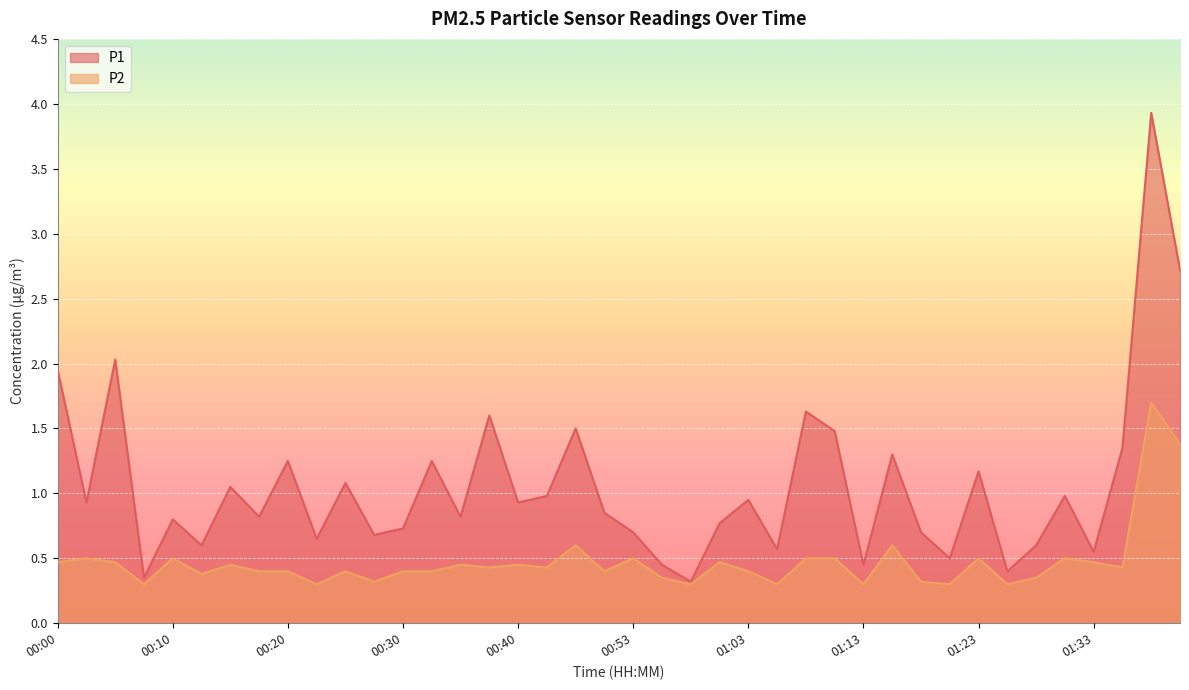

True or false: P1 and P2 cross at least once.

False